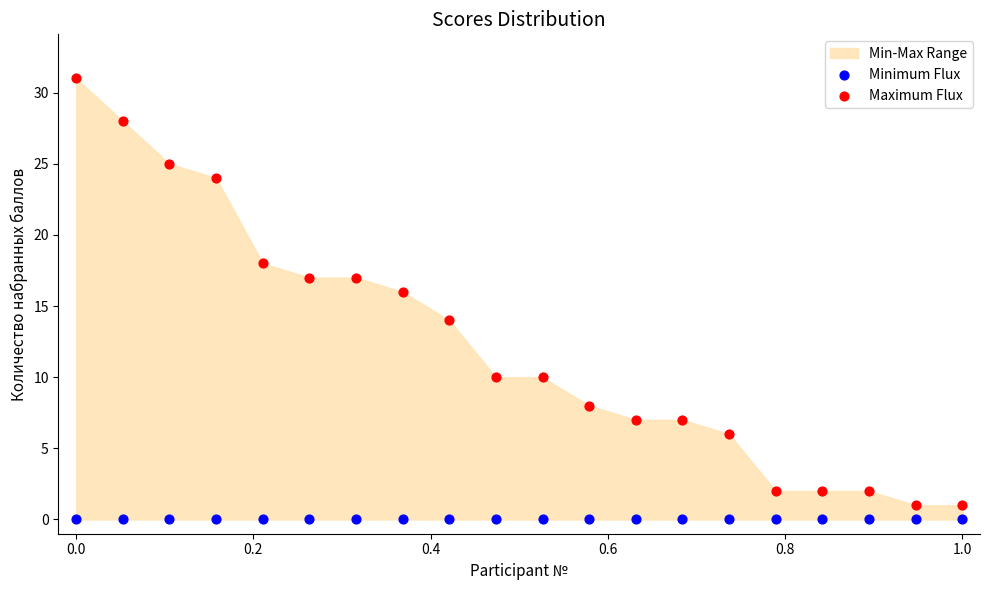

Which series reaches the maximum Y coordinate?

Maximum Flux